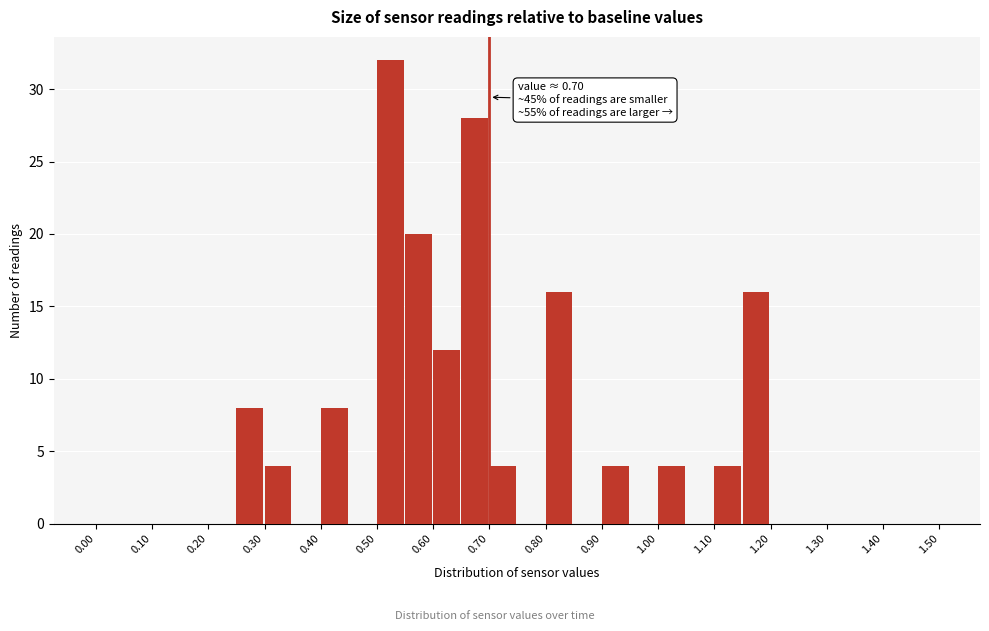

Over which range of the x-axis is the bar tallest?

0.50 to 0.55